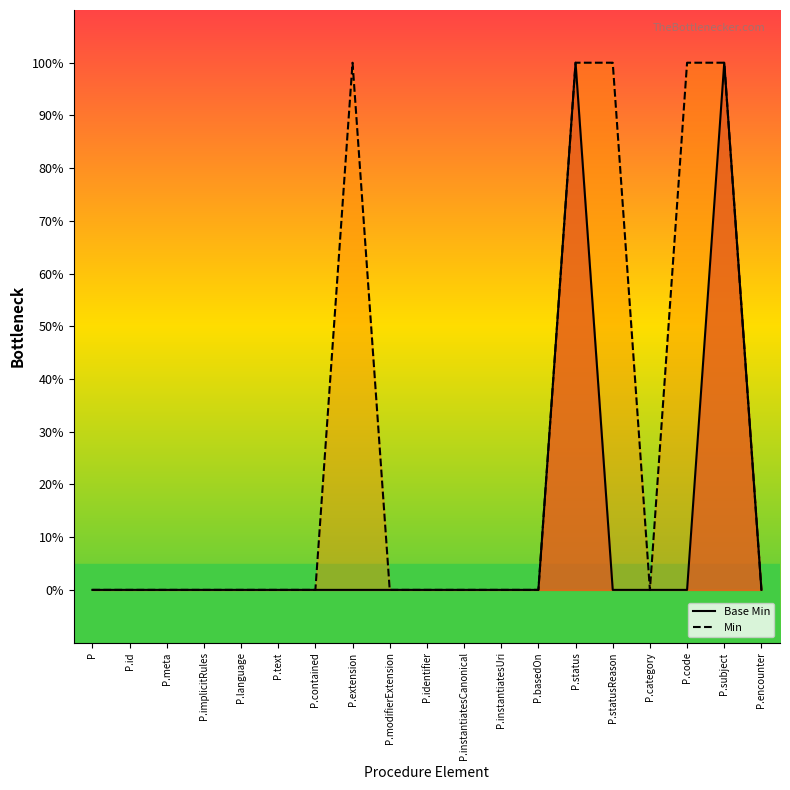

List the series in order of their peak value, highest first.

Base Min, Min